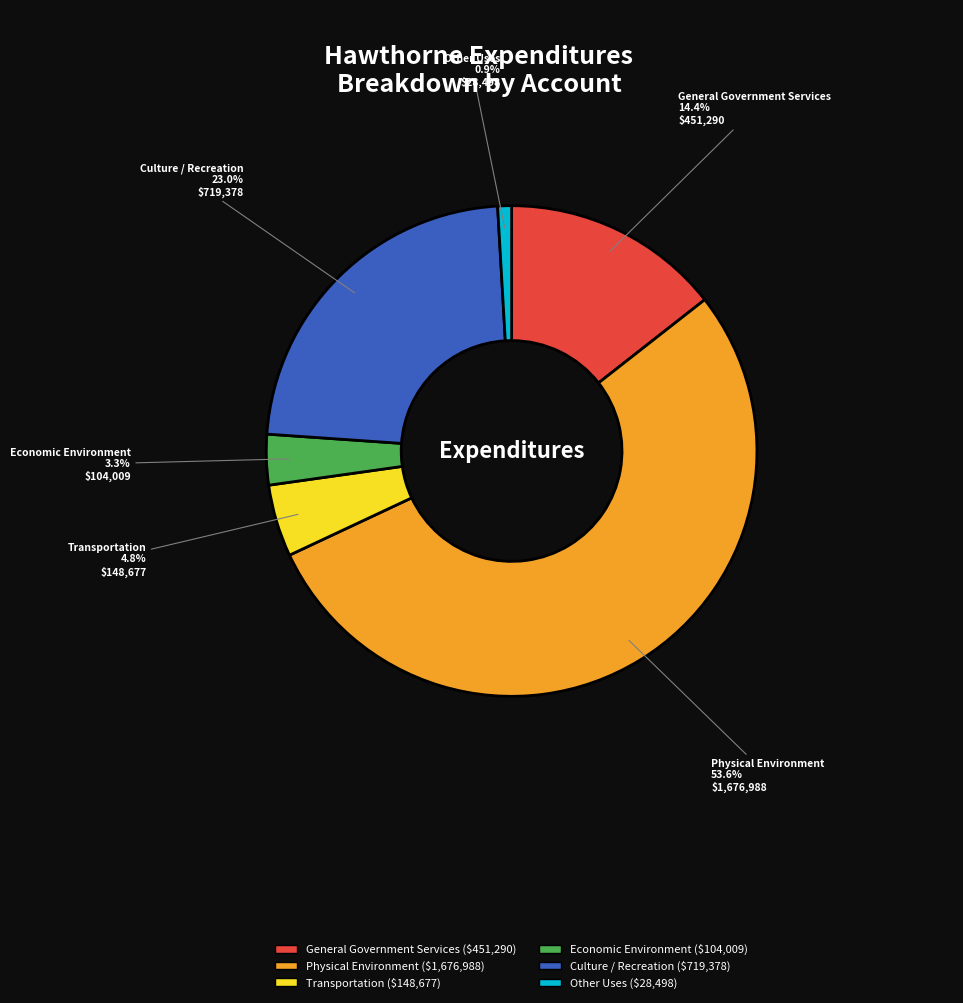

What percentage is the Culture / Recreation slice, to the nearest percent?

23%